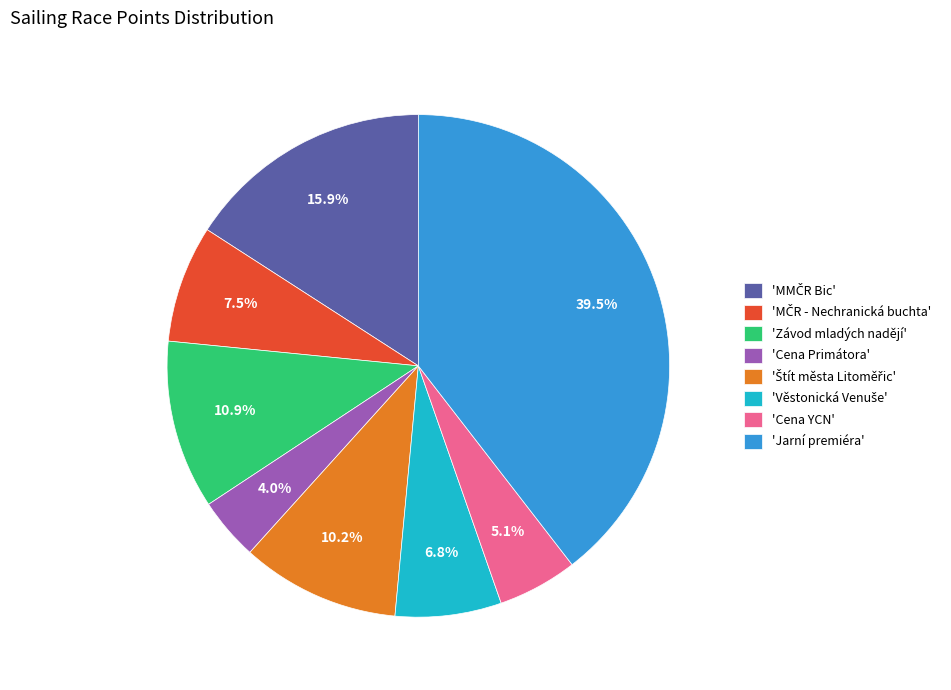

Between 'Cena YCN' and 'Jarní premiéra', which is larger?

'Jarní premiéra'